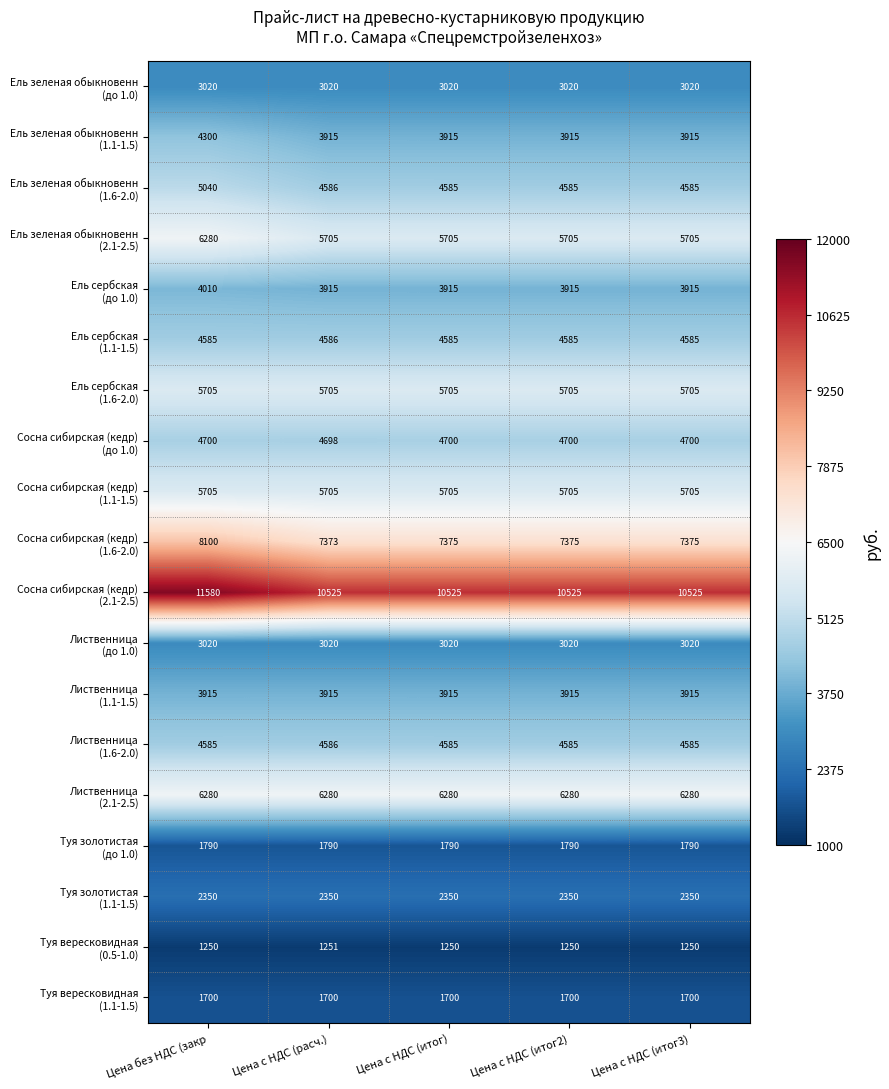

What is the difference between the highest and lowest values at Цена с НДС (итог3)?

9275